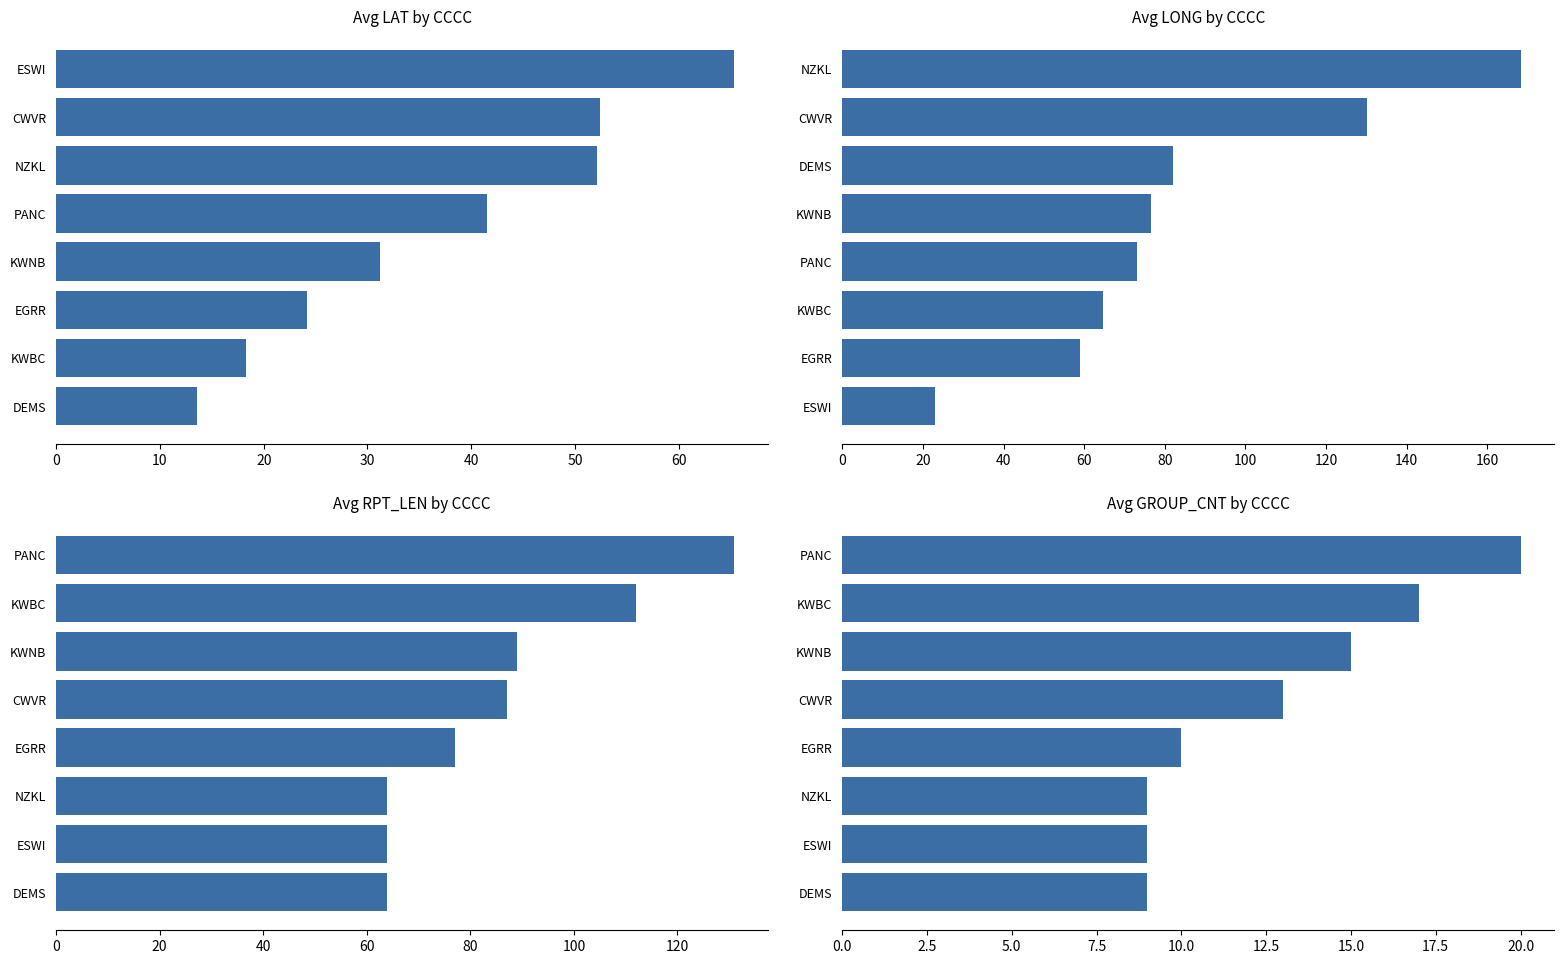

Reading left to right, list all the values displayed in this chart.

Avg LAT: 13.6	18.2	24.1	31.2	41.5	52.1	52.4	65.3
Avg LONG: 22.9	59.0	64.5	73.0	76.5	82.1	130.2	168.2
Avg RPT_LEN: 64.0	64.0	64.0	77.0	87.0	89.0	112.0	131.0
Avg GROUP_CNT: 9.0	9.0	9.0	10.0	13.0	15.0	17.0	20.0